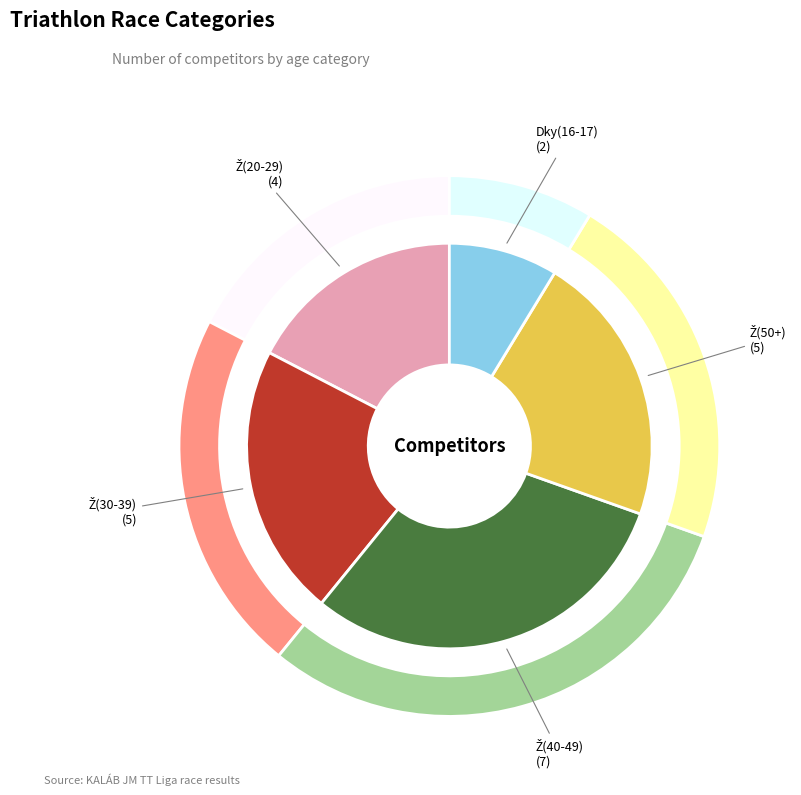

Rank the categories by value from highest to lowest.

Ž(40-49), Ž(30-39), Ž(50+), Ž(20-29), Dky(16-17)